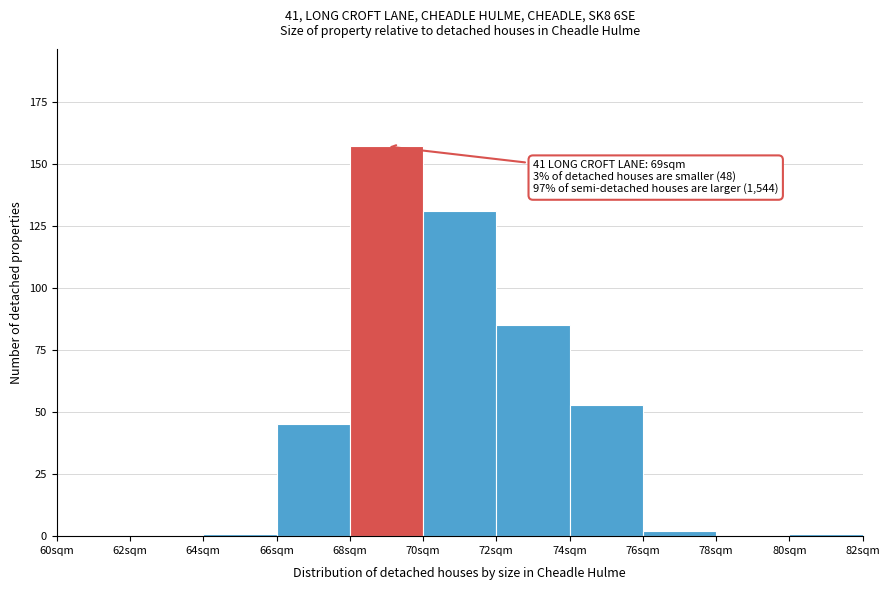

Over which range of the x-axis is the bar tallest?

68 to 70